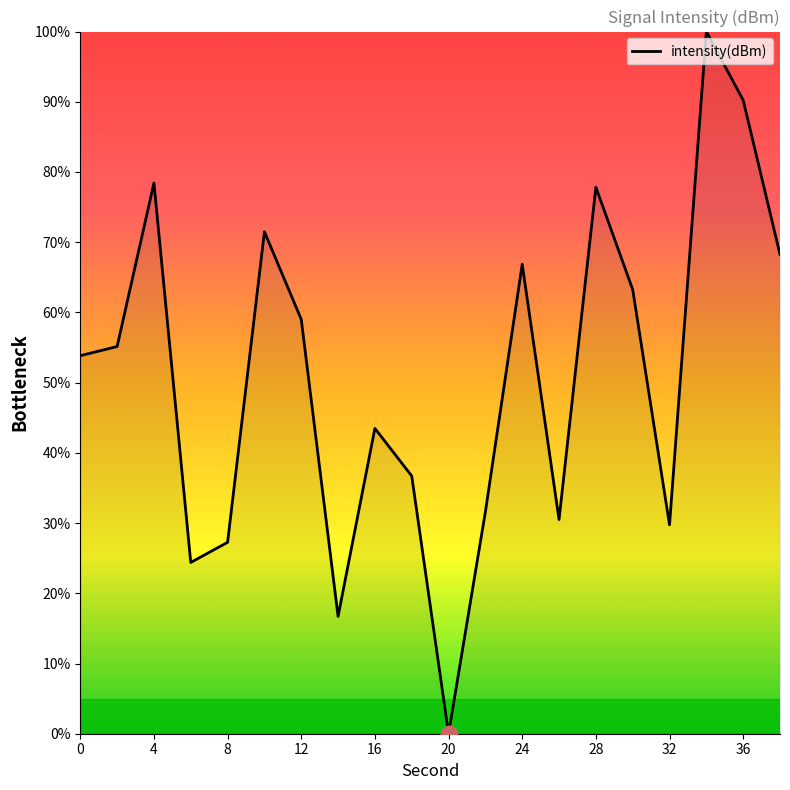

What is the maximum value shown in the chart?

100.0